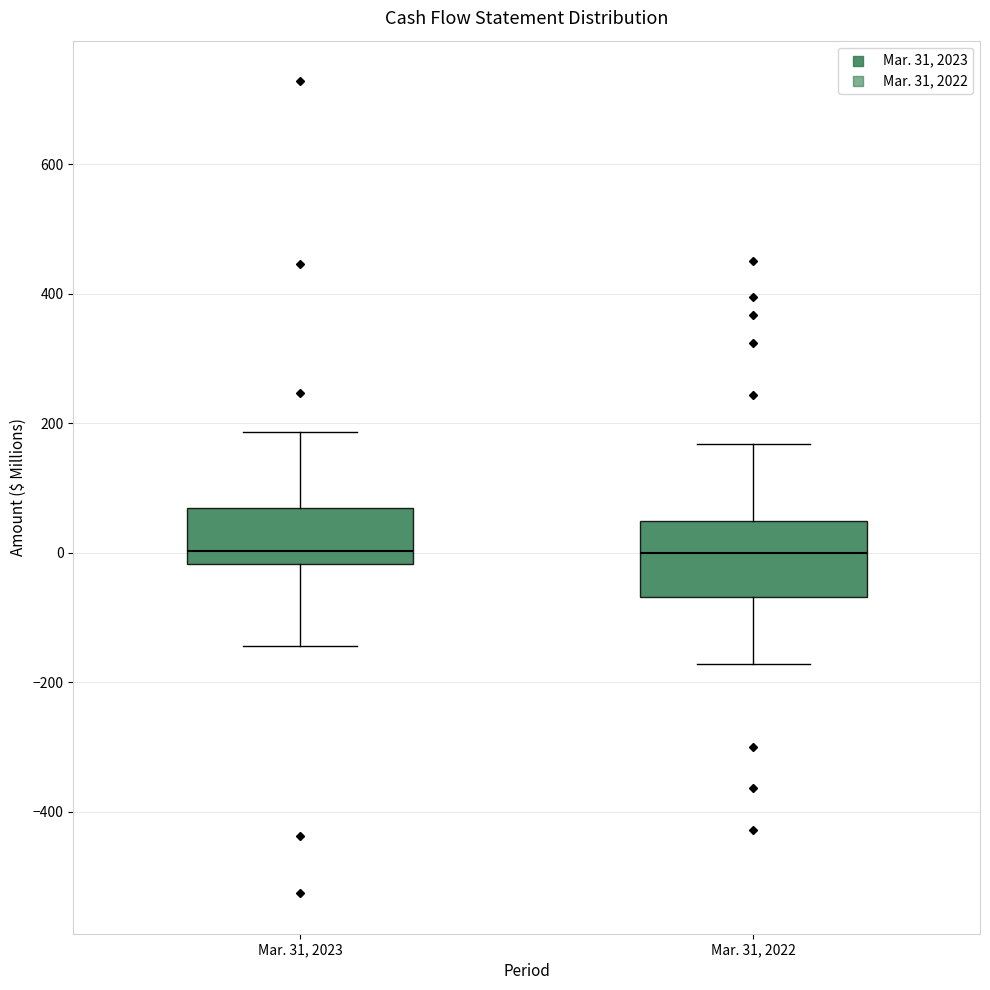

Reading left to right, read every box against the y-axis: the position of its median line, the range the box covers, and the ends of its whiskers. The values are not printed on the chart, so give them approximately, as read against the axis.

Mar. 31, 2023: median 0, box -20 to 60, whiskers -140 to 180
Mar. 31, 2022: median 0, box -60 to 40, whiskers -180 to 160